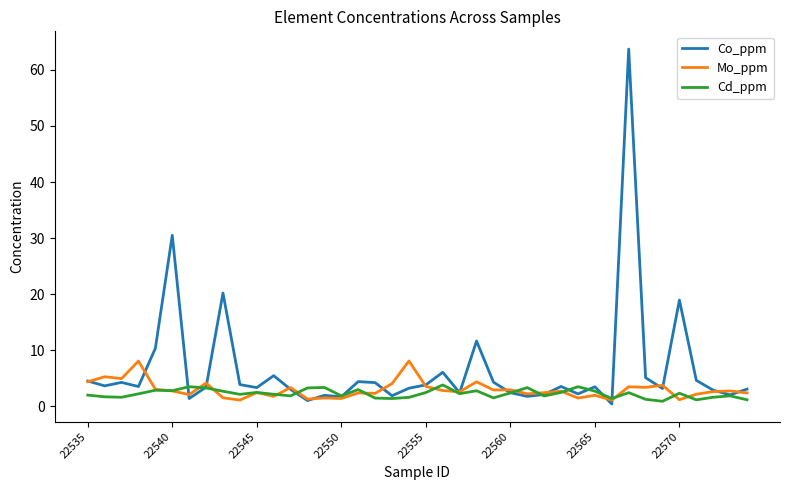

List the series in order of their peak value, highest first.

Co_ppm, Mo_ppm, Cd_ppm